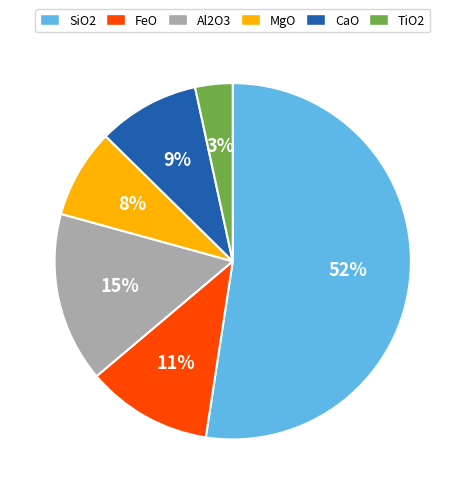

Is SiO2 the majority of the pie?

Yes